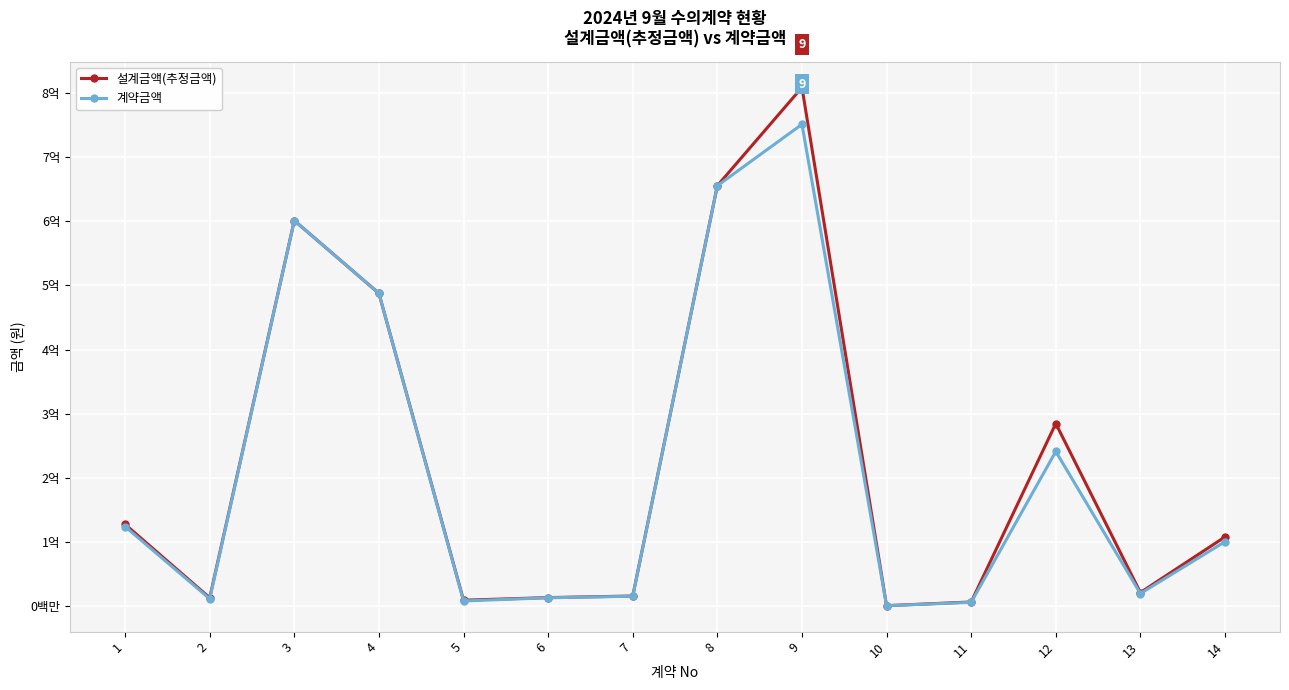

What is the value of the 계약금액 point at the 9th from the left?

751000000